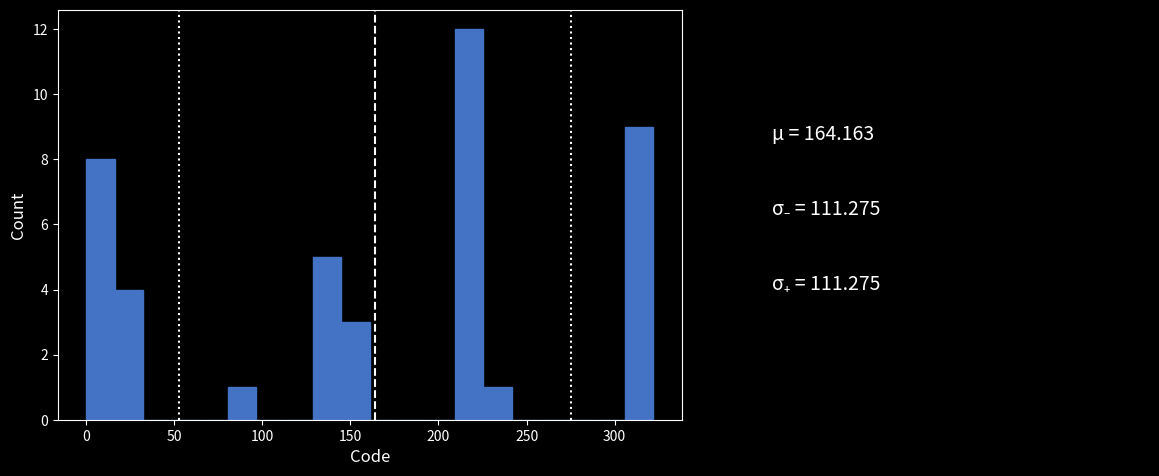

Read against the x-axis, roughly where is the centre of the tallest bar?

215